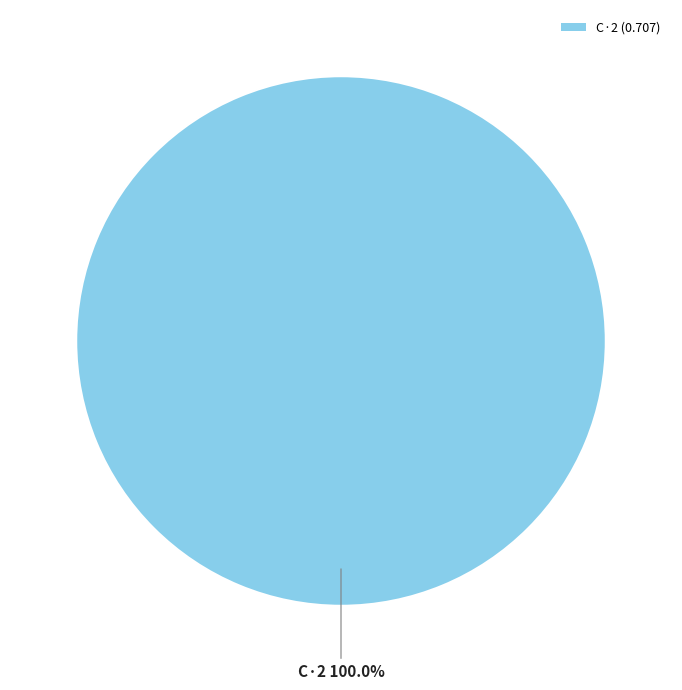

Is there any slice that represents more than half of the pie?

Yes